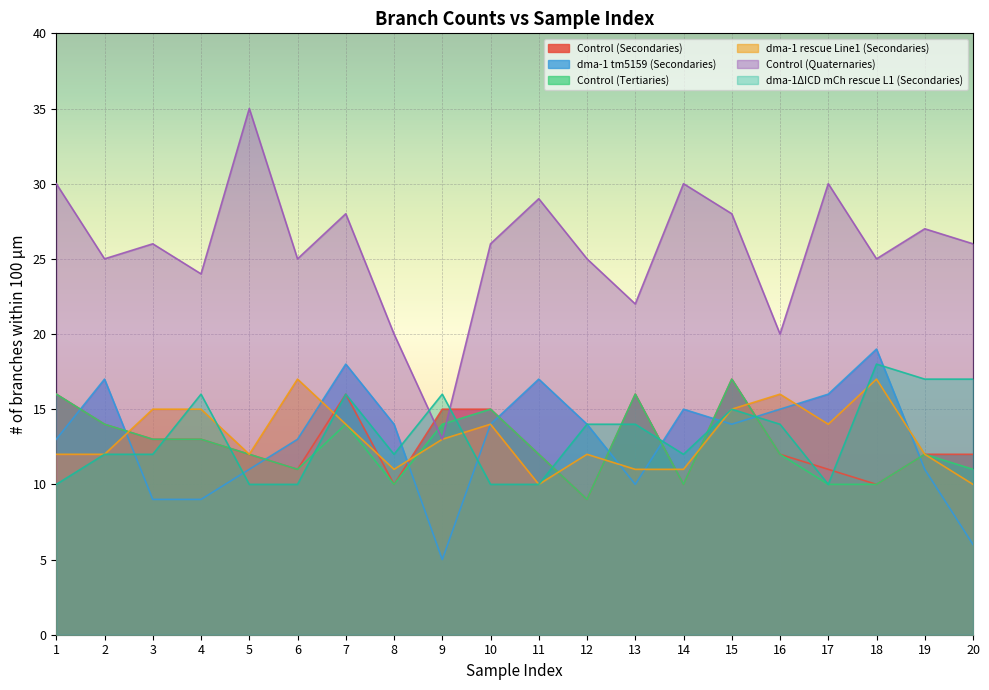

Between which two adjacent categories do Control (Tertiaries) and dma-1 tm5159 (Secondaries) first intersect?

1 and 2